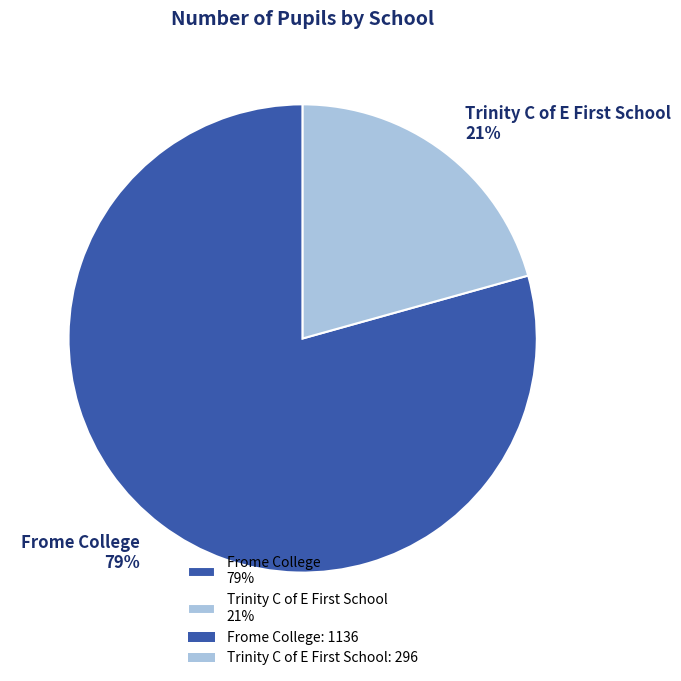

Is it true that Frome College is 87% of the pie?

False